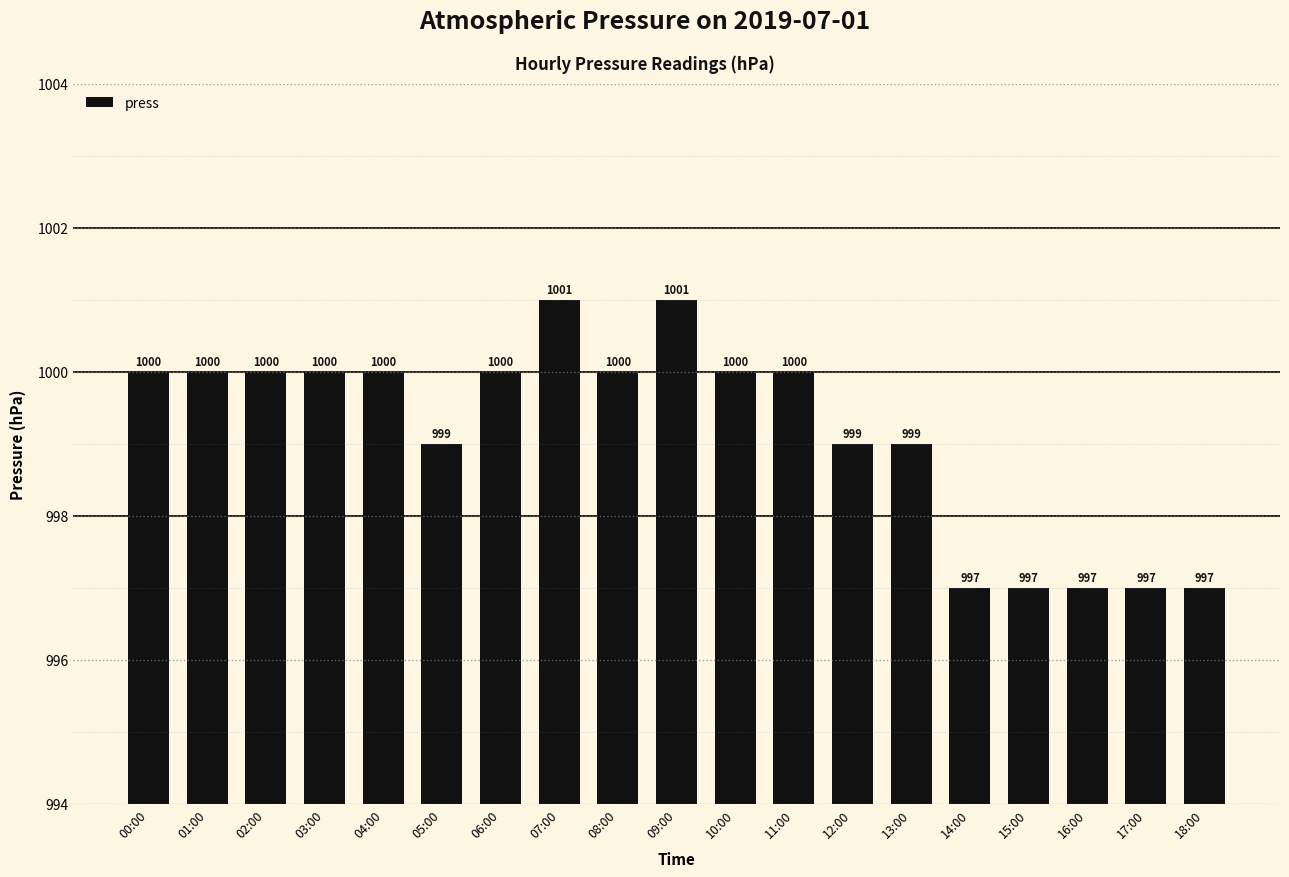

Between 12:00 and 15:00, which is larger?

12:00